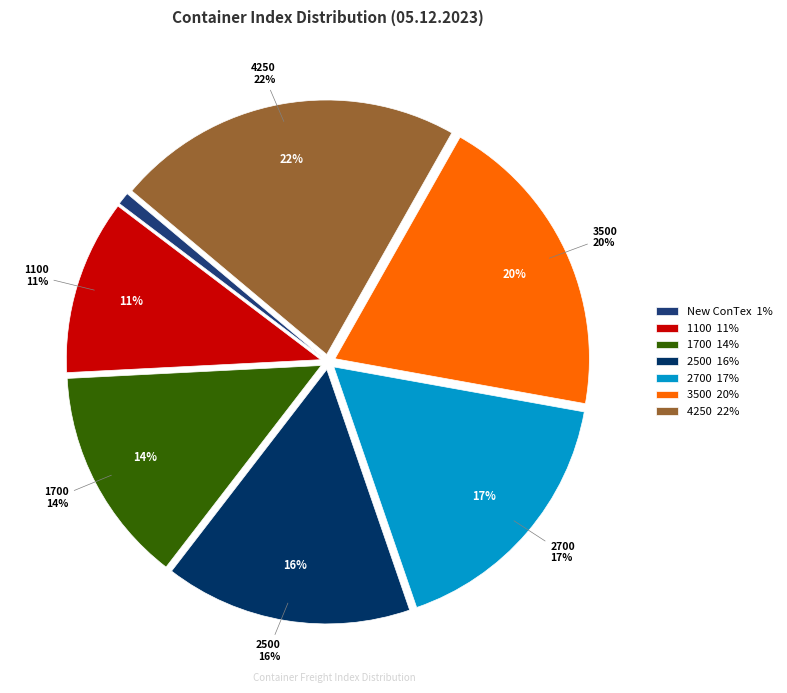

What is the largest slice in the pie chart?

4250